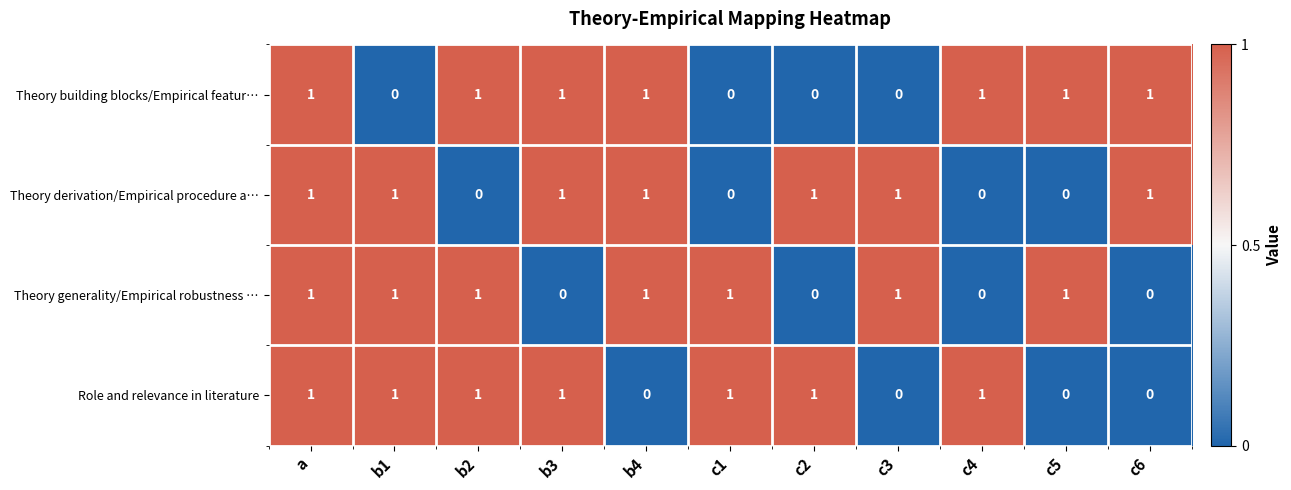

True or false: Theory derivation/Empirical procedure a… has a value of 1 at c1.

False